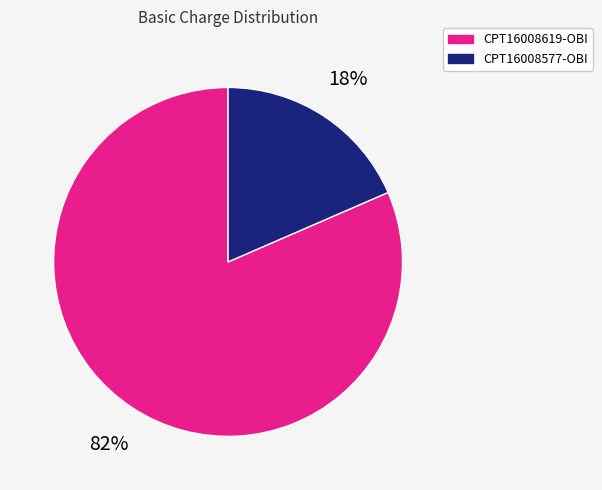

To the nearest percent, what percentage of the pie is CPT16008577-OBI?

18%